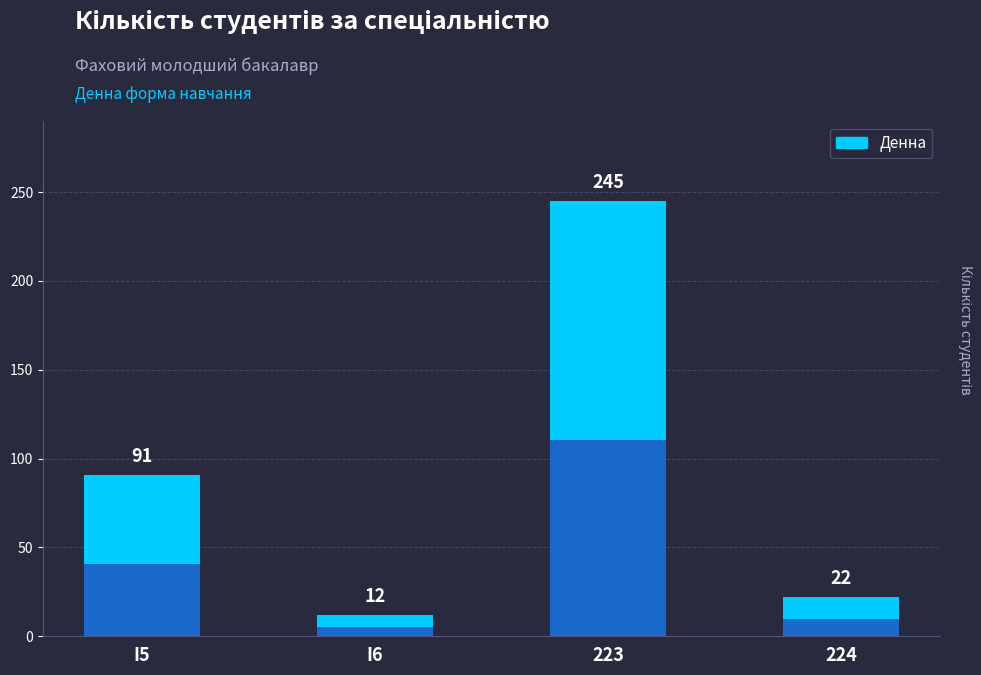

Which series has the widest spread of values?

Денна